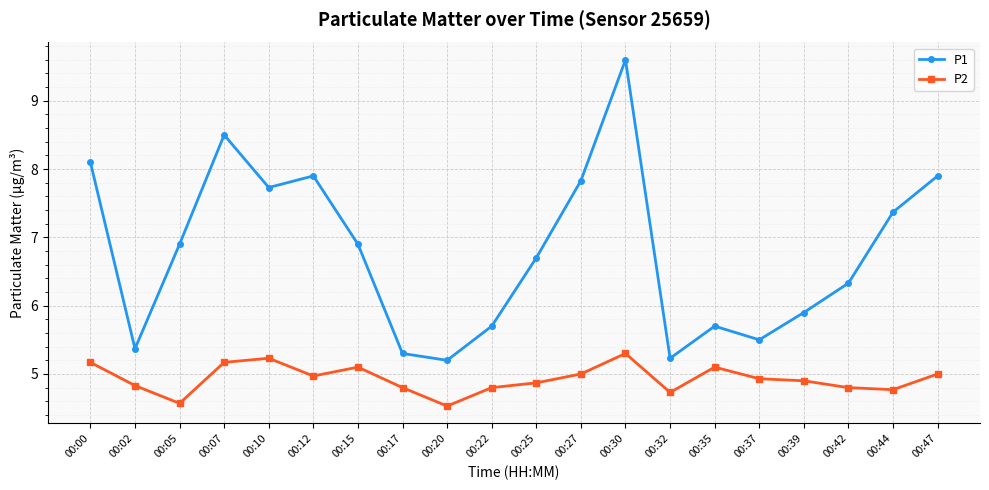

True or false: P1 and P2 cross at least once.

False